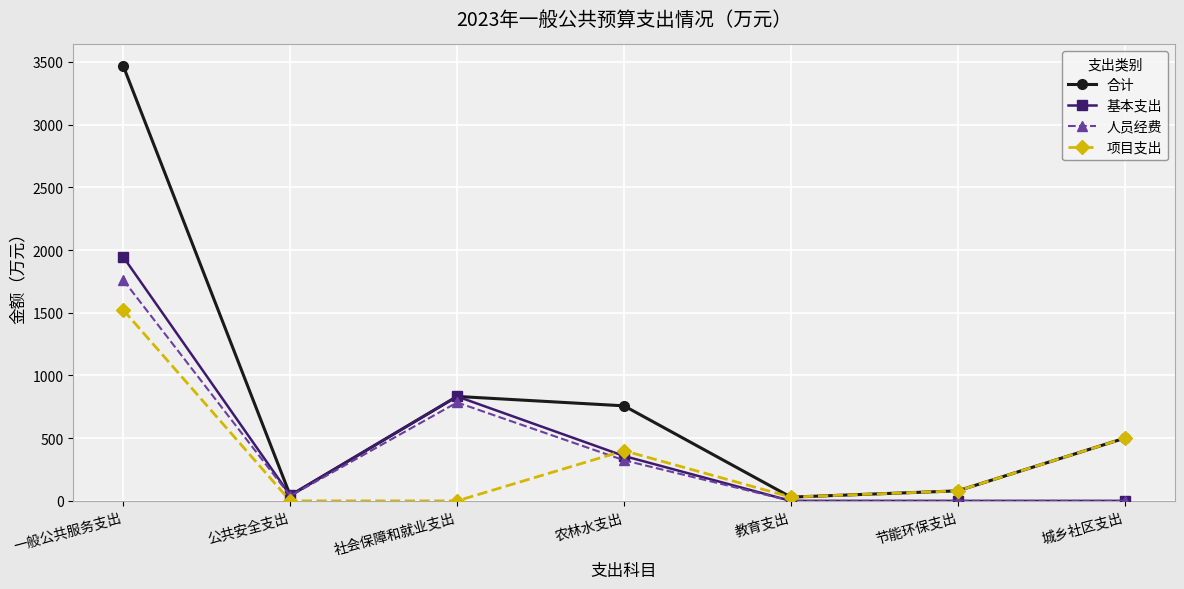

Which category has the highest value in the 项目支出 series?

一般公共服务支出